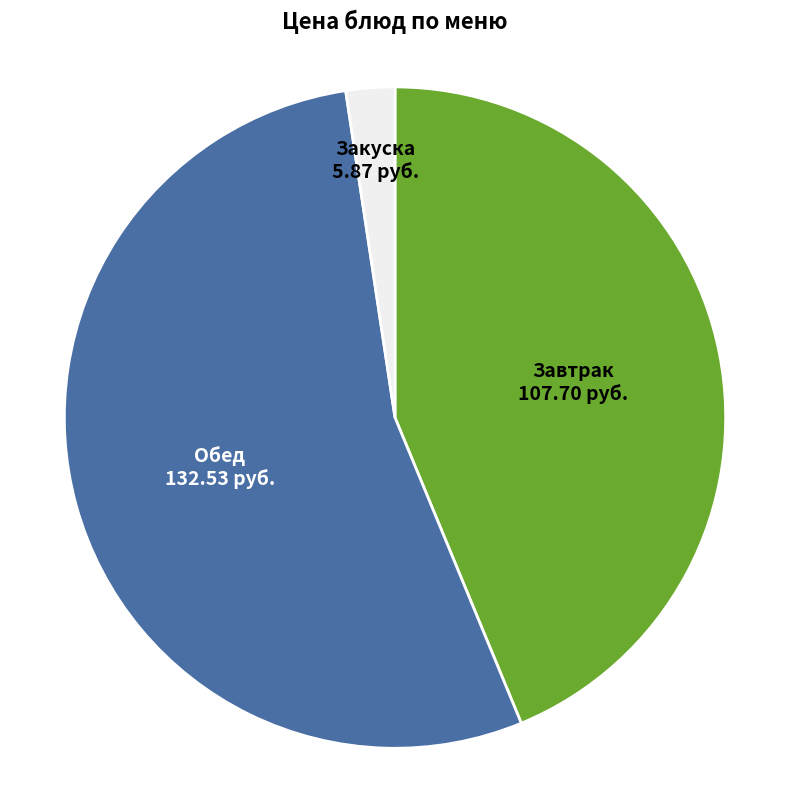

Is the sum of Обед and Завтрак greater than half?

Yes